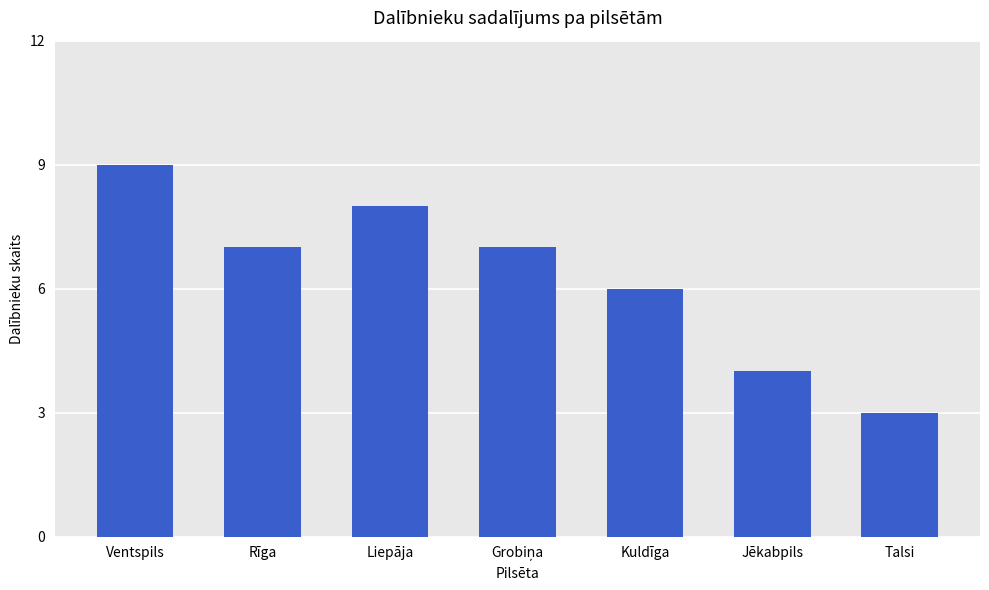

How many series are shown in this chart?

1